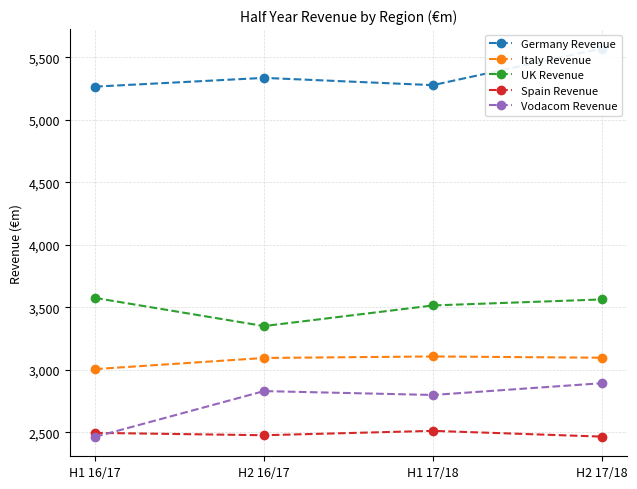

The value of Spain Revenue at H1 17/18 is 2512. True or false?

True